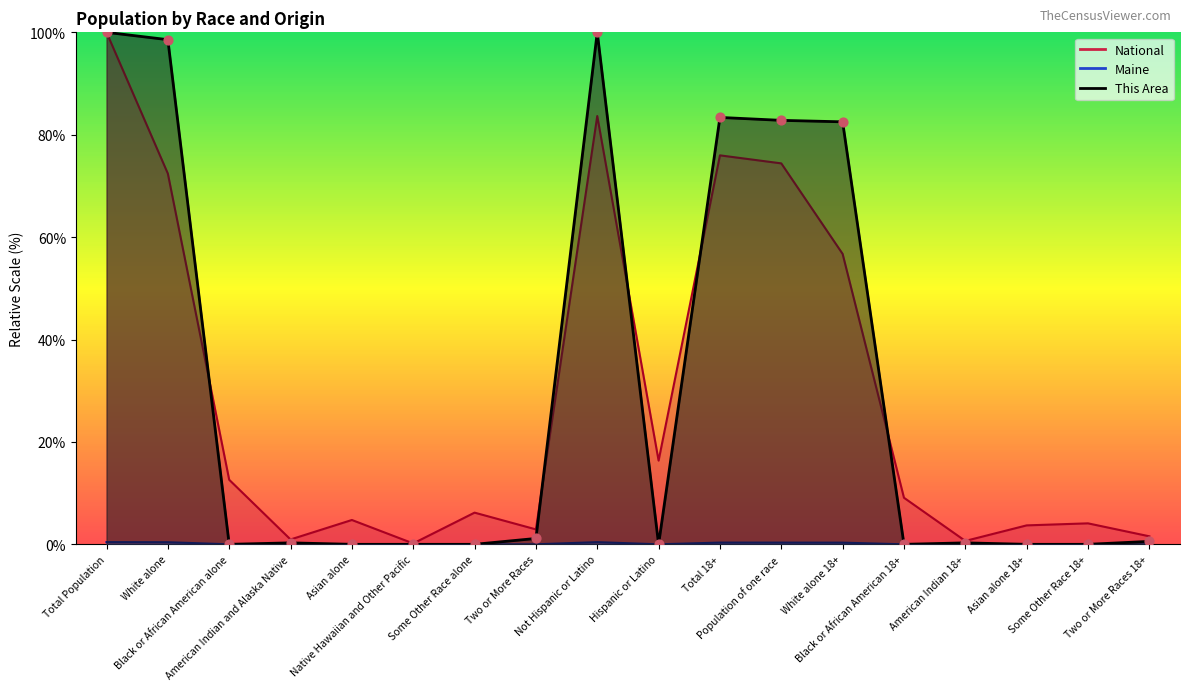

Which series reaches the maximum Y coordinate?

This Area